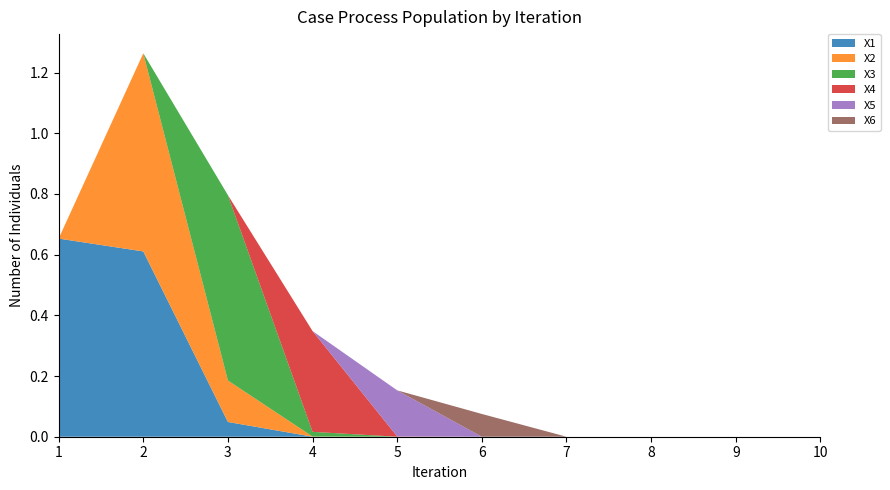

Reading left to right, what are all the values shown in this chart?

X1: 1=0.7	2=0.6	3=0.0	4=0.0	5=0.0	6=0.0	7=0.0	8=0.0	9=0.0	10=0.0
X2: 1=0.0	2=0.7	3=0.1	4=0.0	5=0.0	6=0.0	7=0.0	8=0.0	9=0.0	10=0.0
X3: 1=0.0	2=0.0	3=0.6	4=0.0	5=0.0	6=0.0	7=0.0	8=0.0	9=0.0	10=0.0
X4: 1=0.0	2=0.0	3=0.0	4=0.3	5=0.0	6=0.0	7=0.0	8=0.0	9=0.0	10=0.0
X5: 1=0.0	2=0.0	3=0.0	4=0.0	5=0.2	6=0.0	7=0.0	8=0.0	9=0.0	10=0.0
X6: 1=0.0	2=0.0	3=0.0	4=0.0	5=0.0	6=0.1	7=0.0	8=0.0	9=0.0	10=0.0